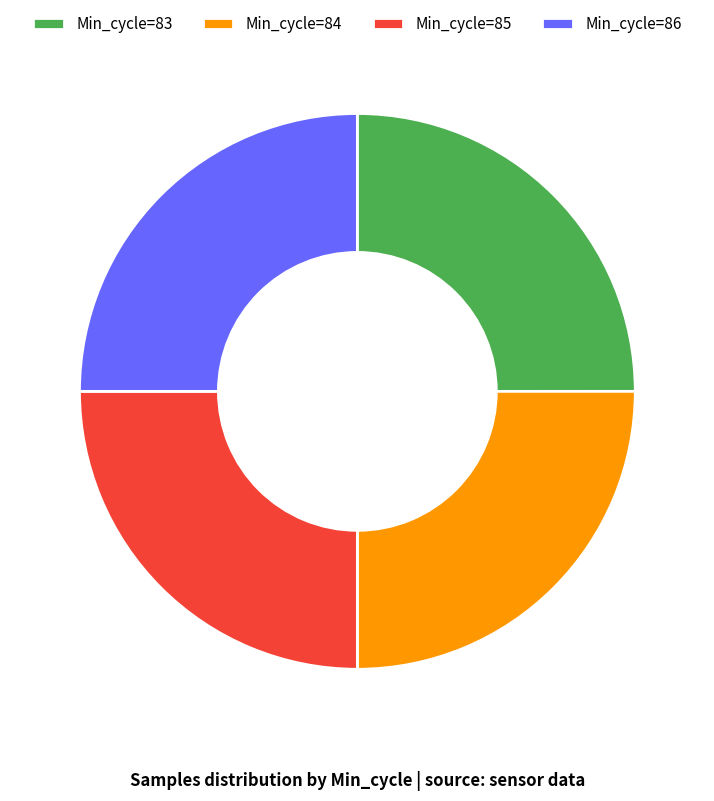

Is Min_cycle=85 the majority of the pie?

No